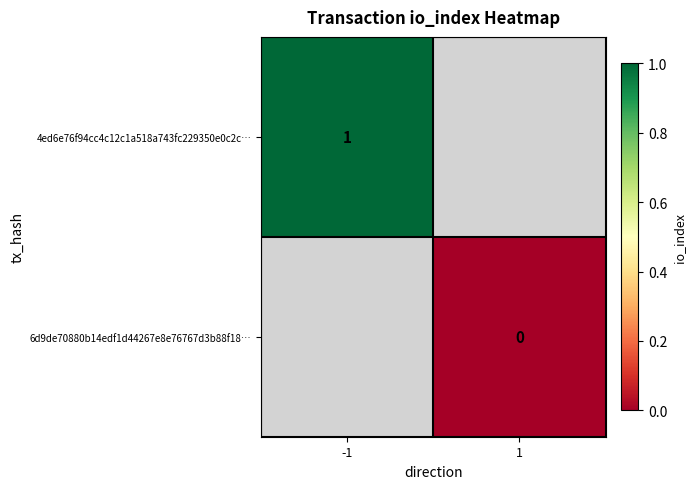

The 4ed6e76f94cc4c12c1a518a743fc229350e0c2c… series shows 2 at -1. True or false?

False